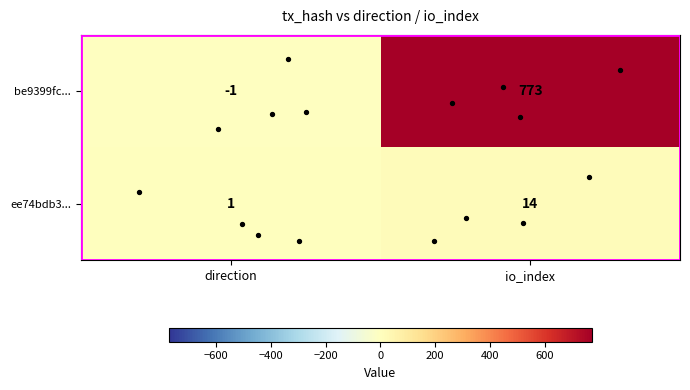

Which category has the lowest value in the be9399fc... series?

direction